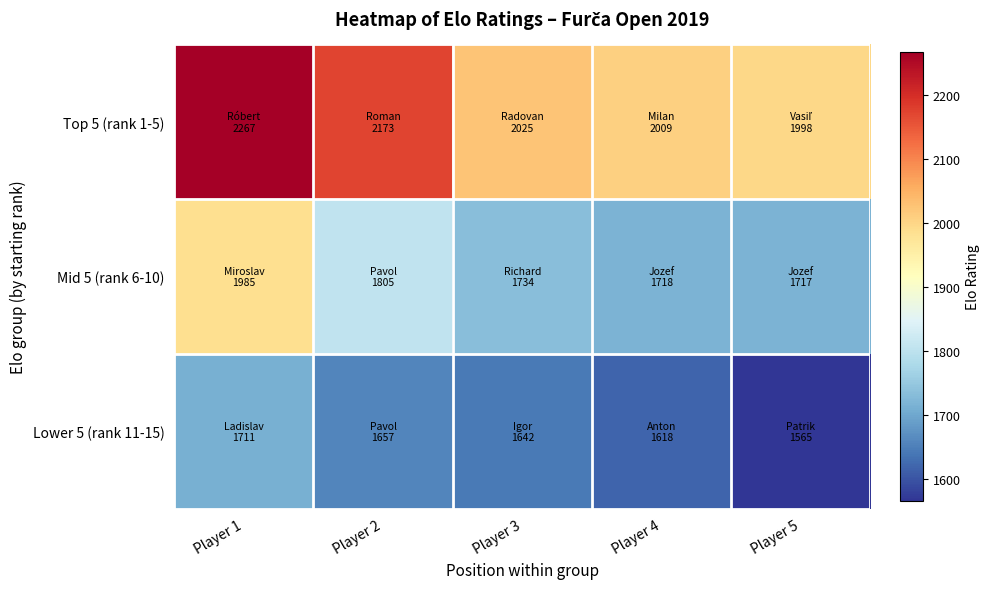

Between Player 3 and Player 4, which is larger?

Player 3